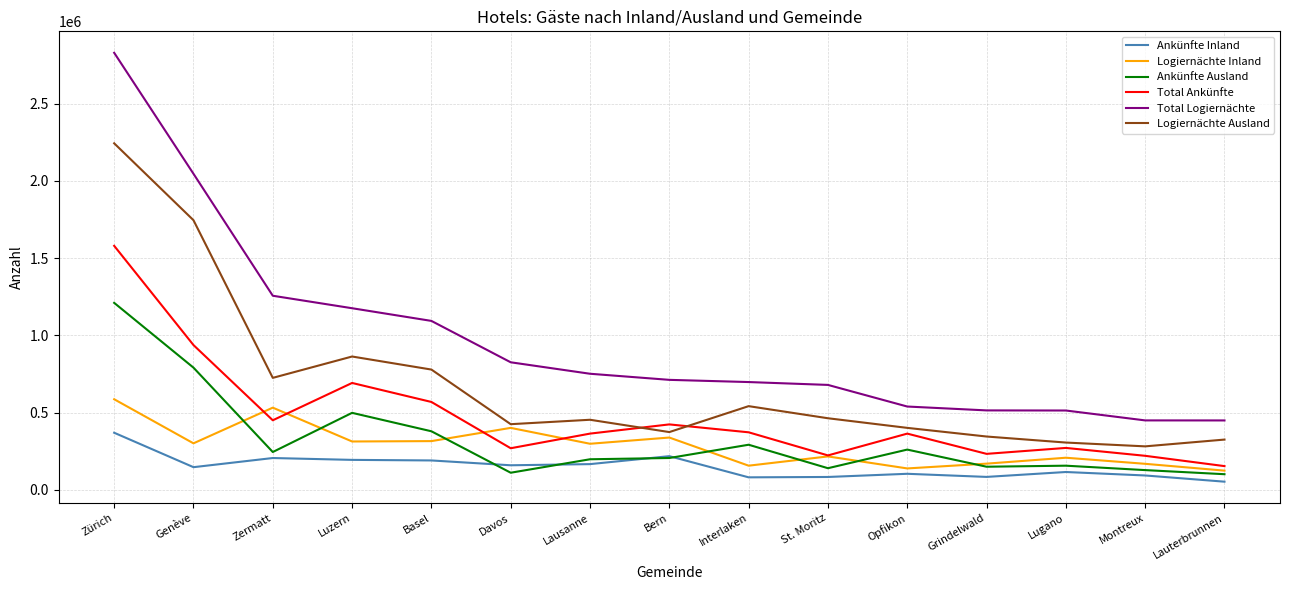

What is the maximum value for Ankünfte Inland?

369334